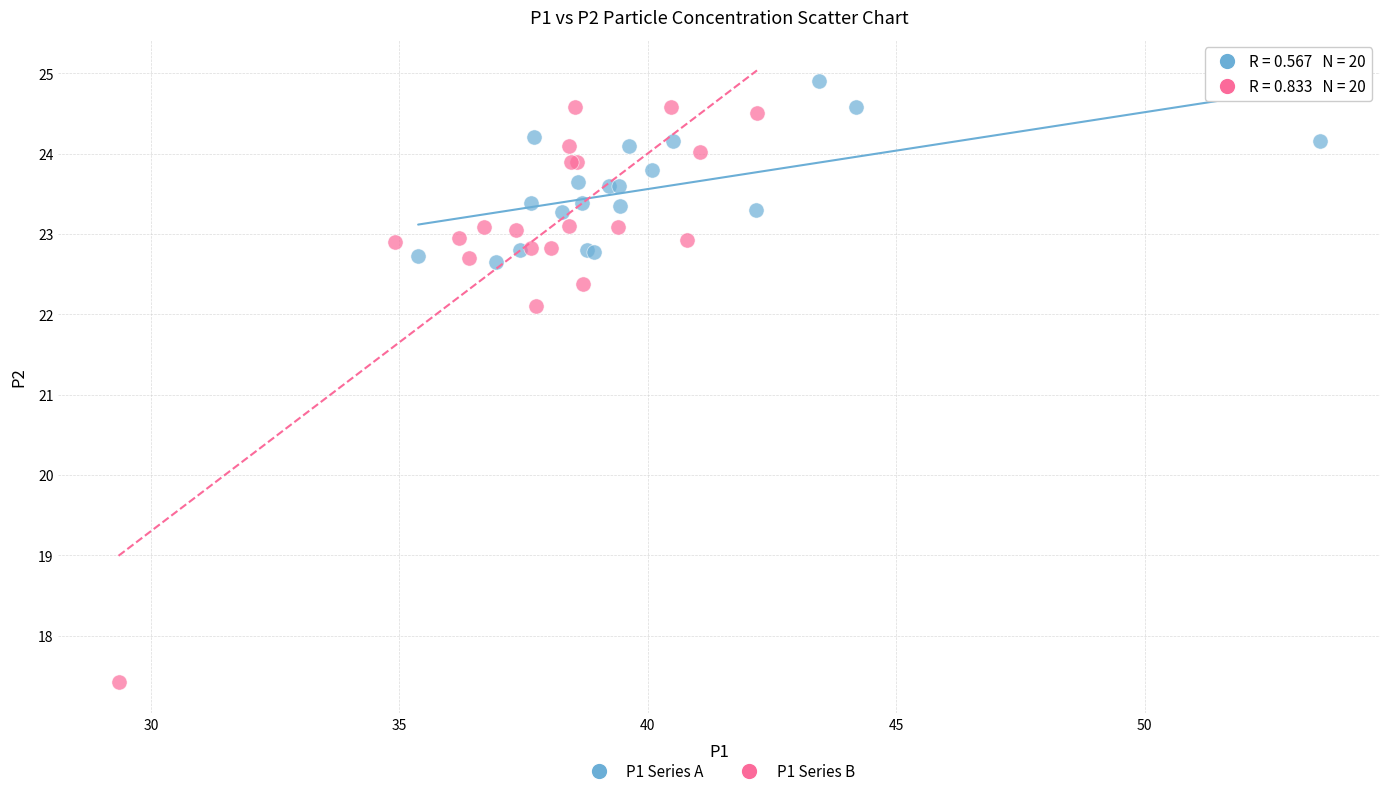

Which series reaches the minimum Y coordinate?

P1 Series B